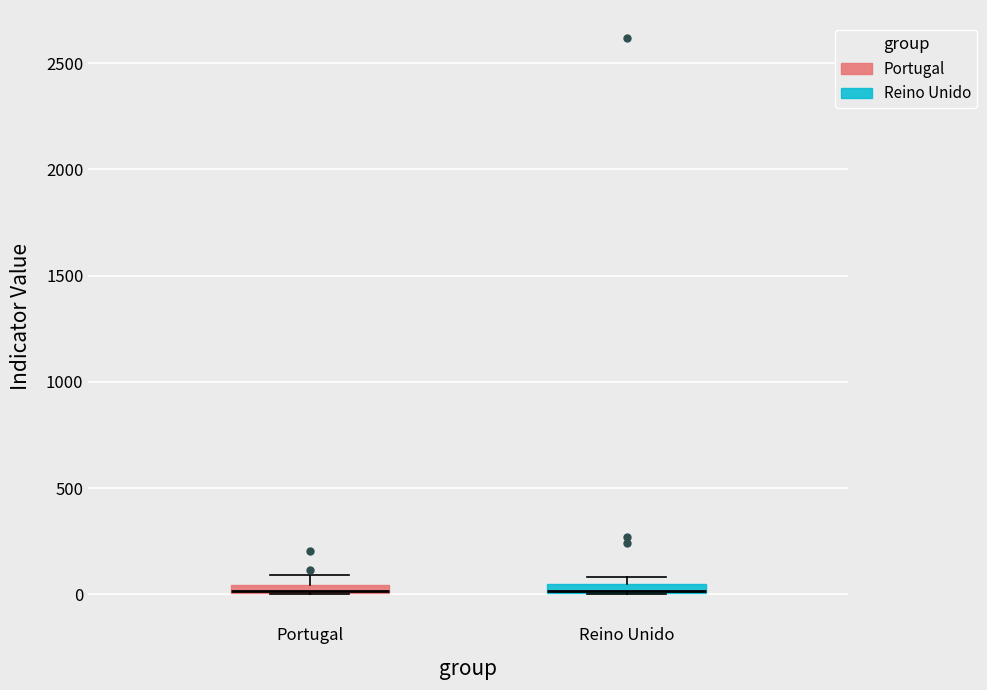

Where is the upper edge of the box for Portugal on the y-axis? The values are not printed on the chart, so give them approximately, as read against the axis.

50